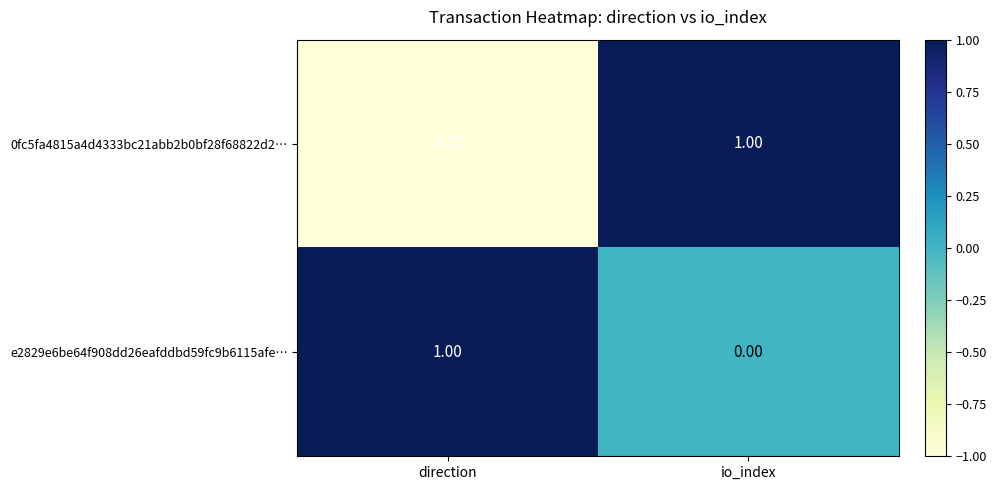

Rank the series by their average value, from highest to lowest.

e2829e6be64f908dd26eafddbd59fc9b6115afe…, 0fc5fa4815a4d4333bc21abb2b0bf28f68822d2…